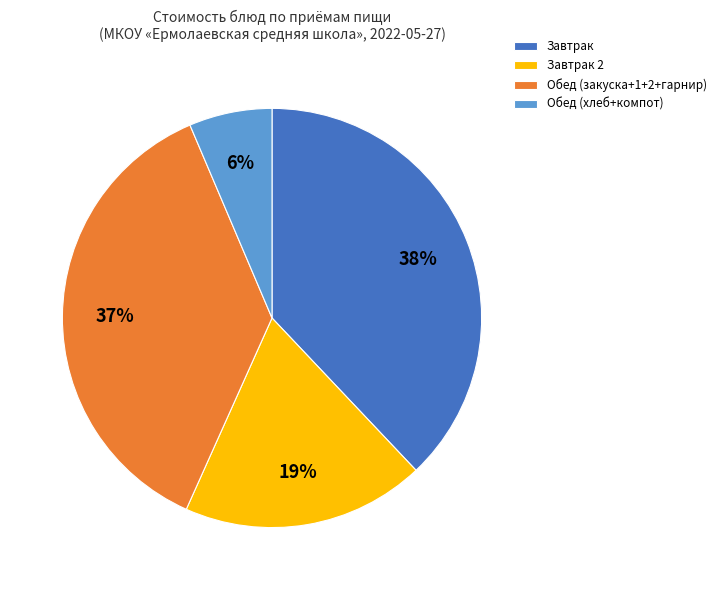

Which has a higher value, Обед (закуска+1+2+гарнир) or Завтрак 2?

Обед (закуска+1+2+гарнир)